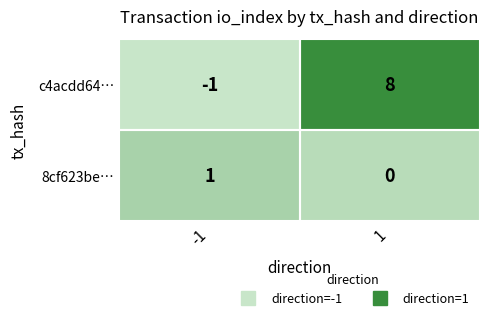

Rank the series by their maximum value, from highest to lowest.

c4acdd64…, 8cf623be…